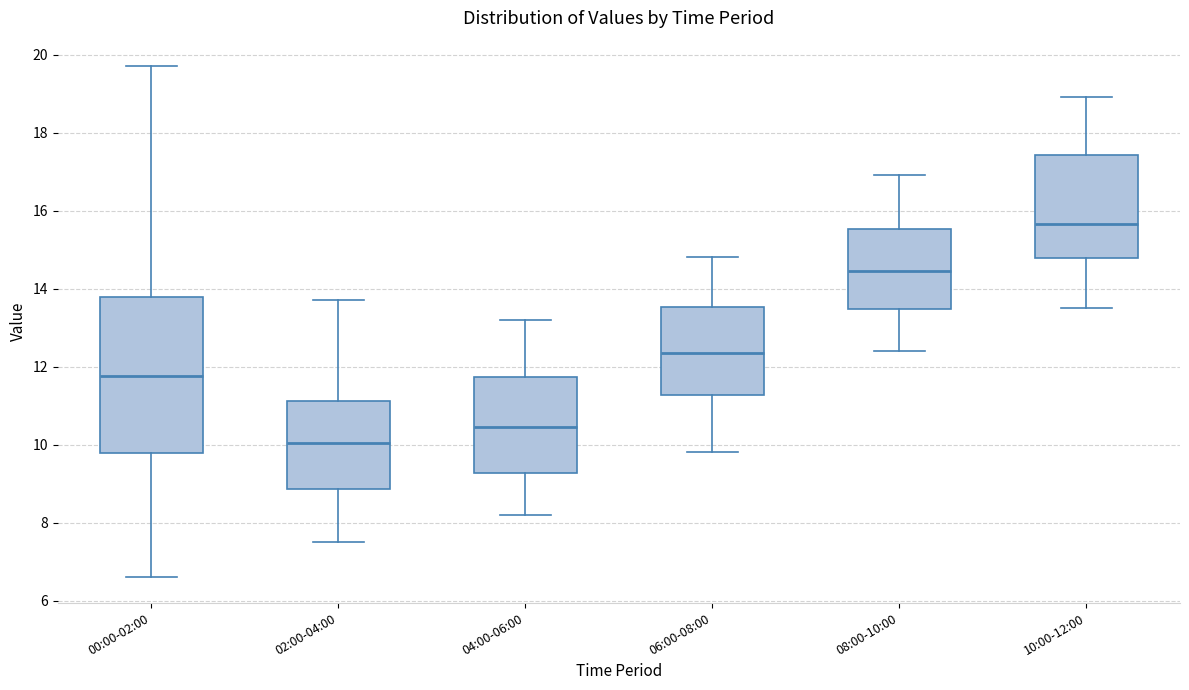

Reading left to right, transcribe this box plot: for each box, give where its median line is, the range the box spans, and where its two whiskers end, as read against the y-axis. The values are not printed on the chart, so give them approximately, as read against the axis.

00:00-02:00: median 11.8, box 9.8 to 13.8, whiskers 6.6 to 19.8
02:00-04:00: median 10.0, box 8.8 to 11.2, whiskers 7.6 to 13.8
04:00-06:00: median 10.4, box 9.2 to 11.8, whiskers 8.2 to 13.2
06:00-08:00: median 12.4, box 11.2 to 13.6, whiskers 9.8 to 14.8
08:00-10:00: median 14.4, box 13.4 to 15.6, whiskers 12.4 to 17.0
10:00-12:00: median 15.6, box 14.8 to 17.4, whiskers 13.6 to 19.0